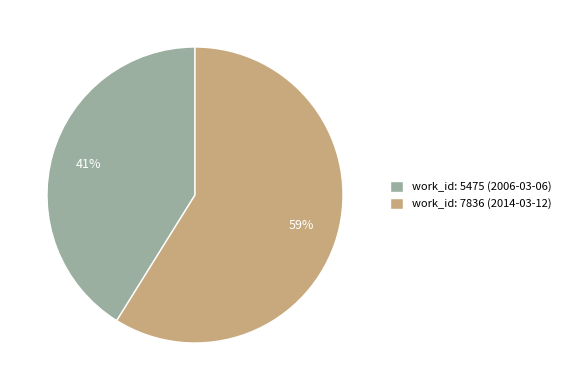

Between work_id: 5475 (2006-03-06) and work_id: 7836 (2014-03-12), which is larger?

work_id: 7836 (2014-03-12)